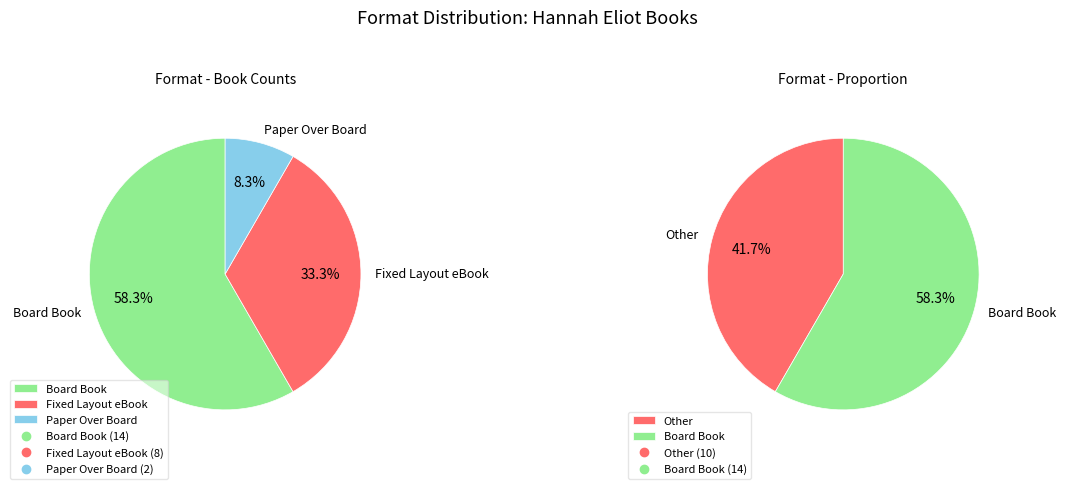

Is it true that Paper Over Board is 21% of the pie?

False